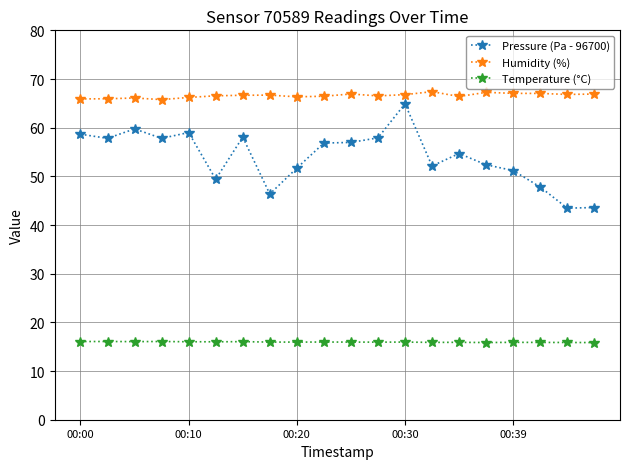

True or false: Pressure (Pa - 96700) and Humidity (%) cross at least once.

False